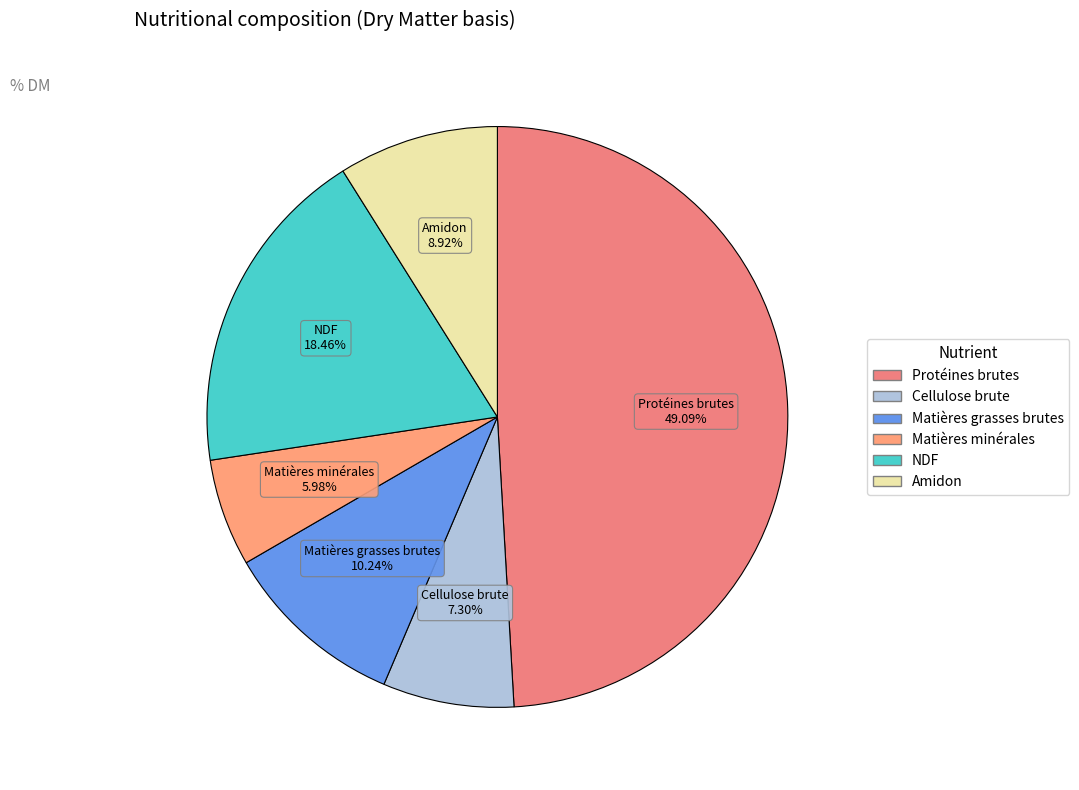

Does any single category account for the majority?

No